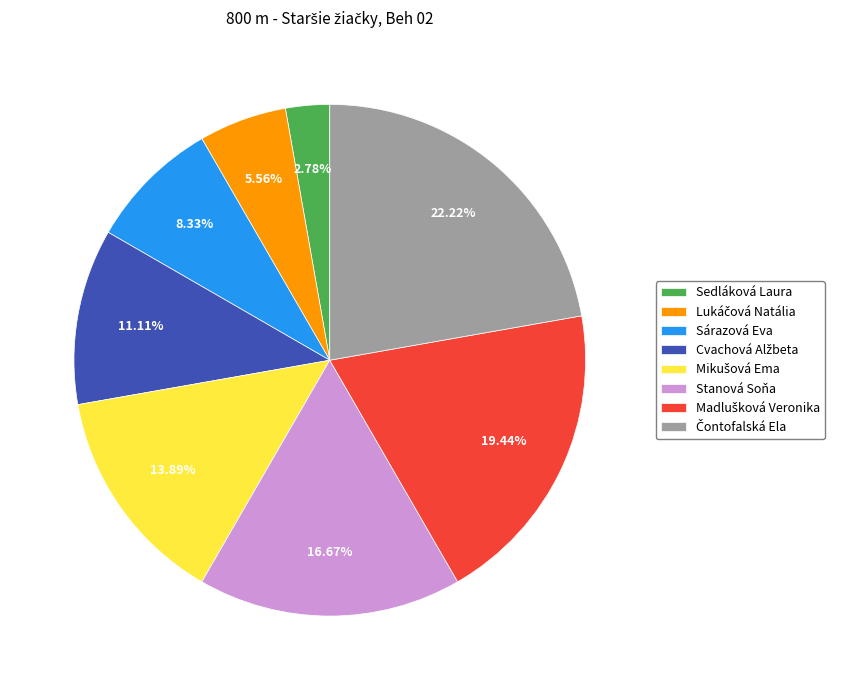

Count the number of slices in the pie.

8